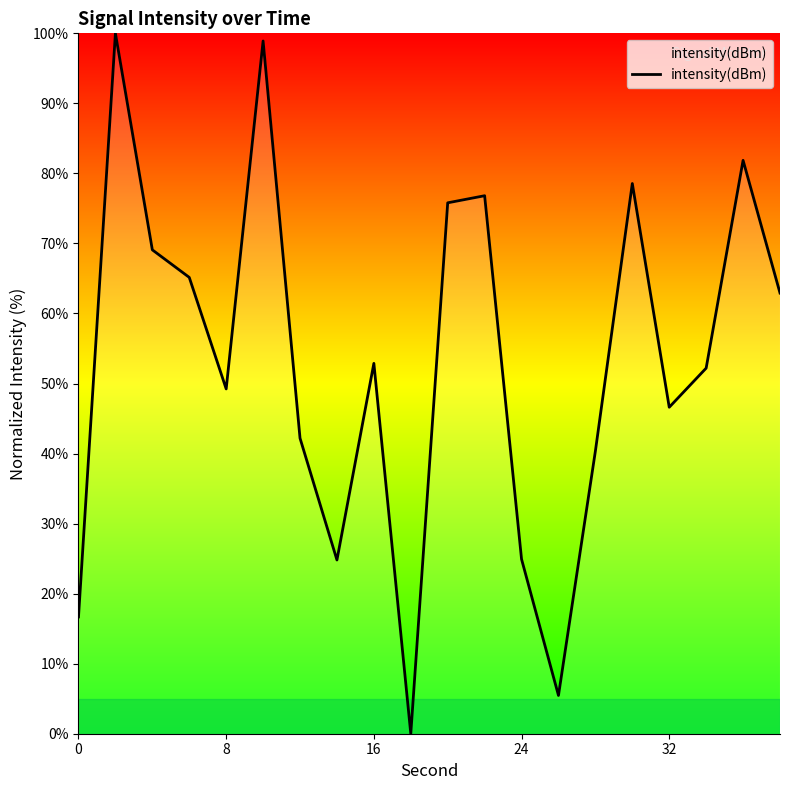

What is the maximum value shown in the chart?

100.0